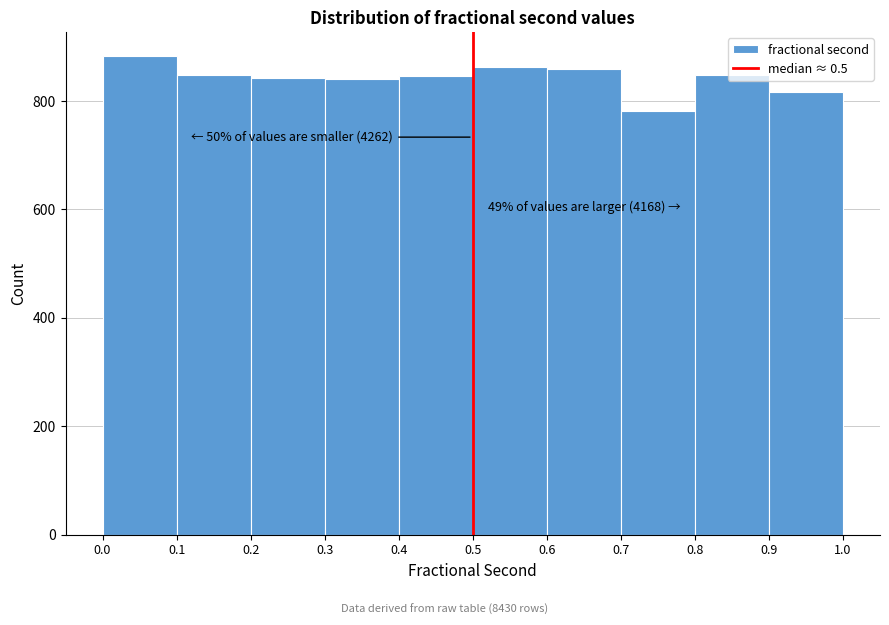

Which range on the x-axis has the tallest bar?

0.0 to 0.1